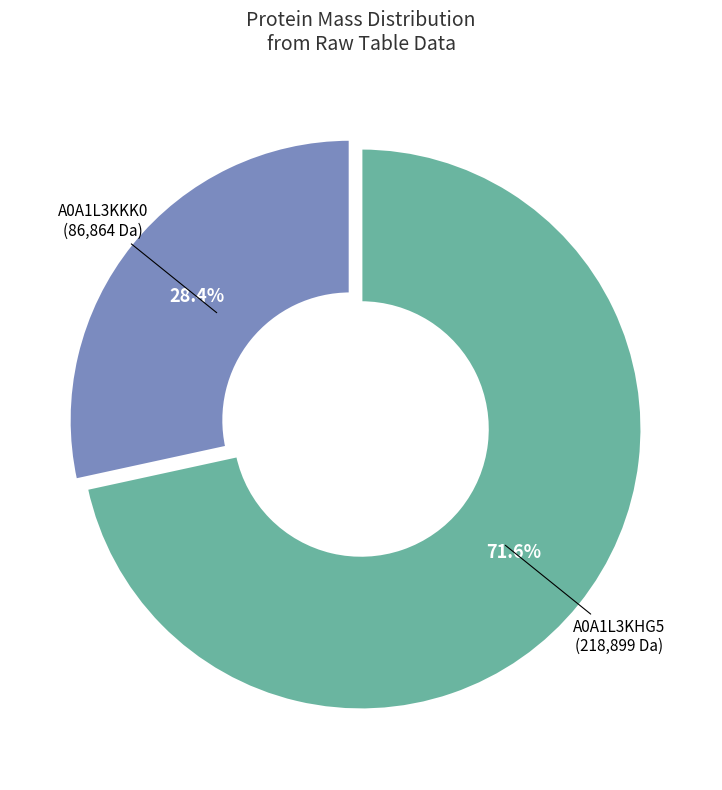

Is there a majority slice in this chart?

Yes